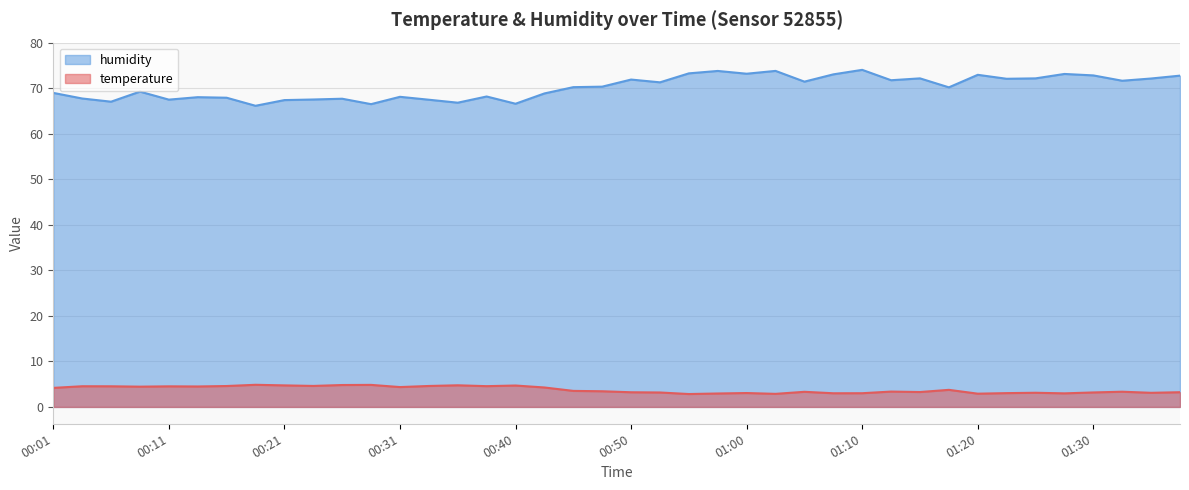

How many categories are shown in the chart?

40